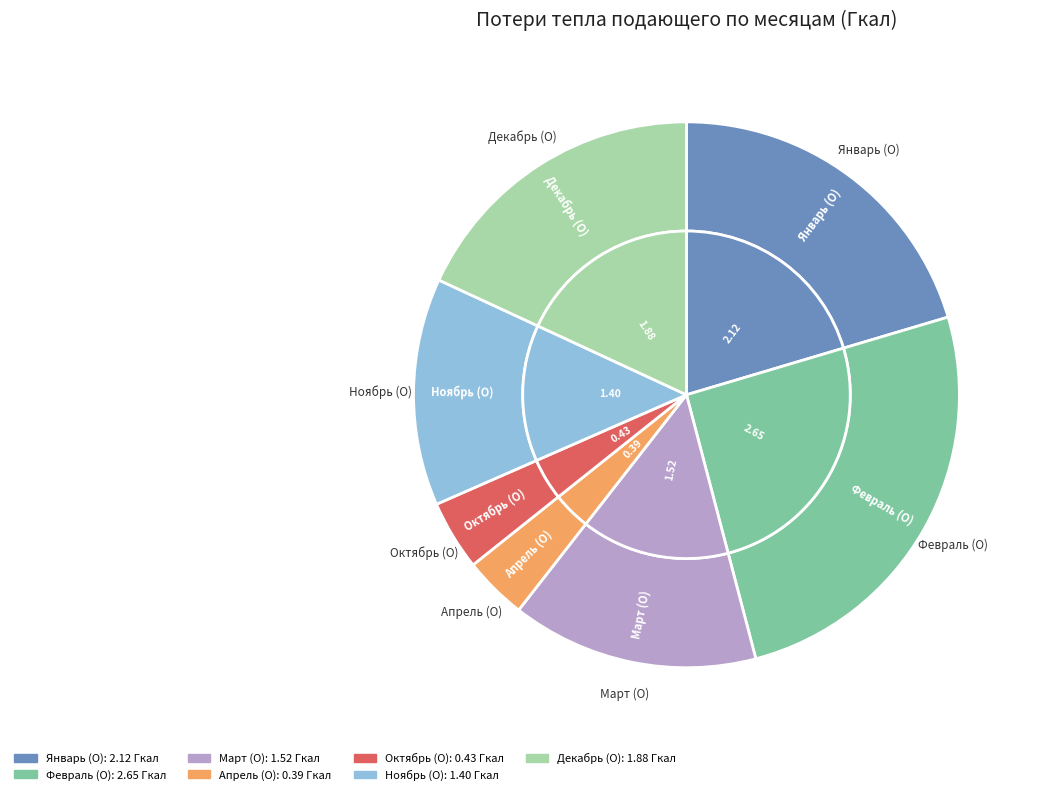

Do Декабрь (О) and Март (О) together represent more than half of the pie?

No